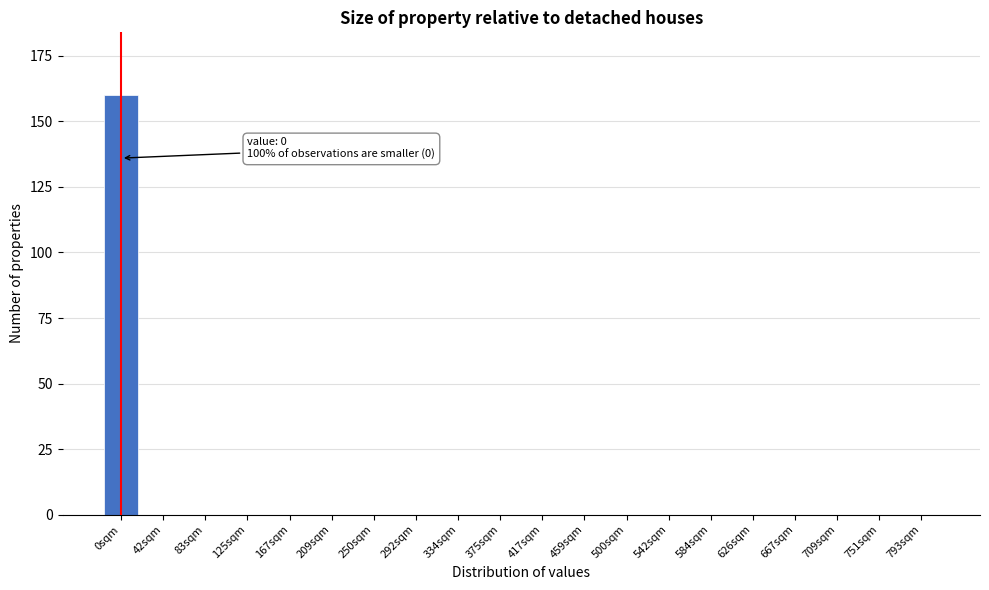

Reading left to right, extract all data points from this chart.

0sqm=160	42sqm=0	83sqm=0	125sqm=0	167sqm=0	209sqm=0	250sqm=0	292sqm=0	334sqm=0	375sqm=0	417sqm=0	459sqm=0	500sqm=0	542sqm=0	584sqm=0	626sqm=0	667sqm=0	709sqm=0	751sqm=0	793sqm=0